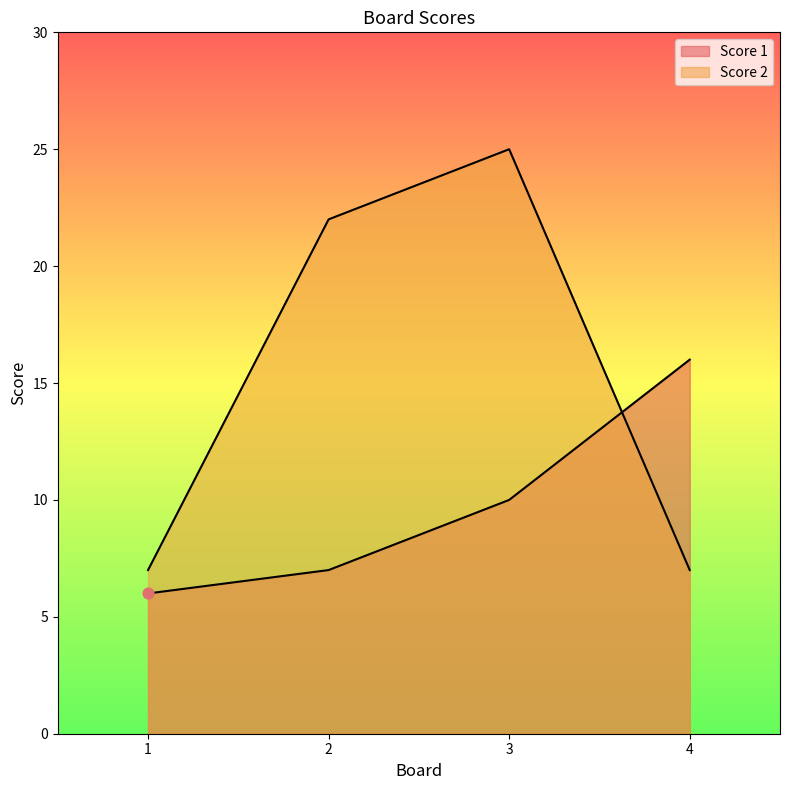

Which series contains the highest Y value?

Score 2